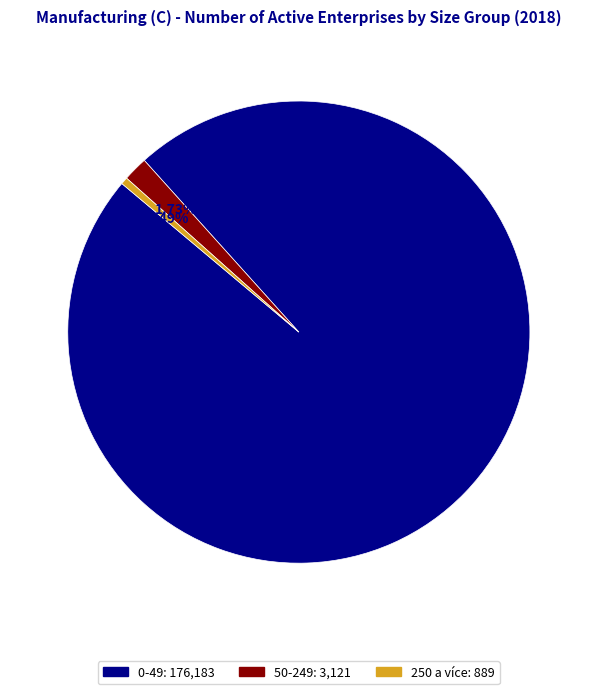

Does 0-49 represent more than half of the total?

Yes